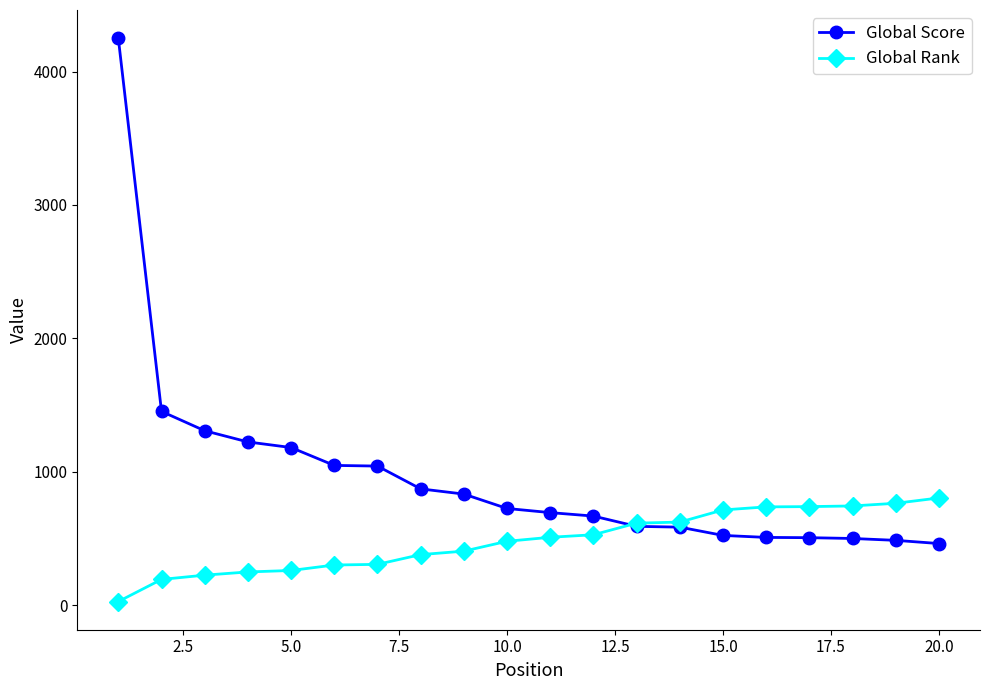

Which series has the widest spread of values?

Global Score